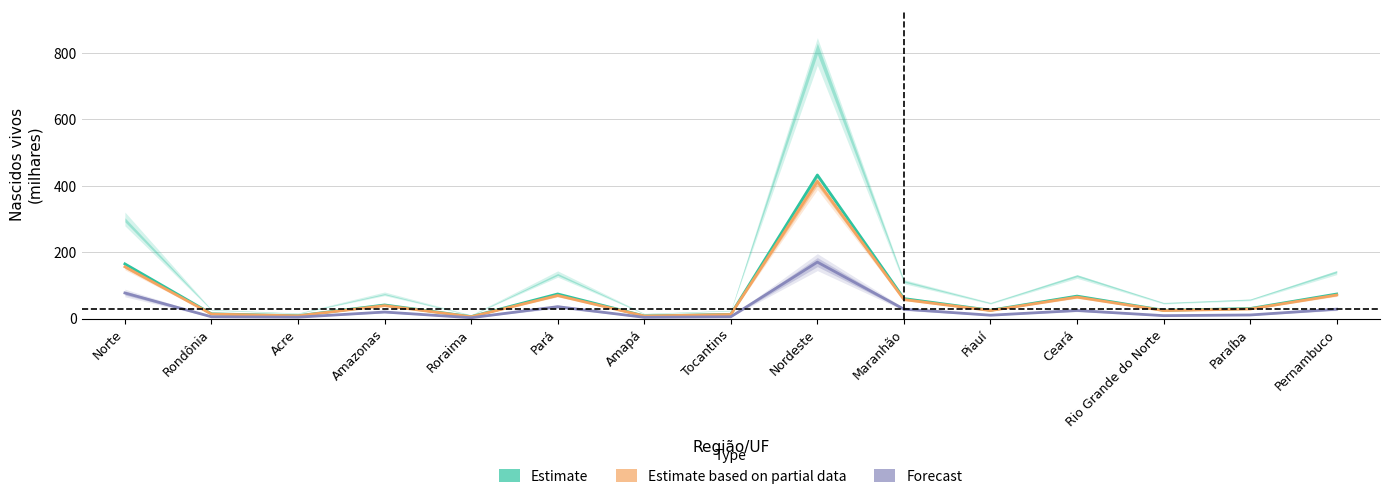

How many values in the Estimate based on partial data series are below 28?

7